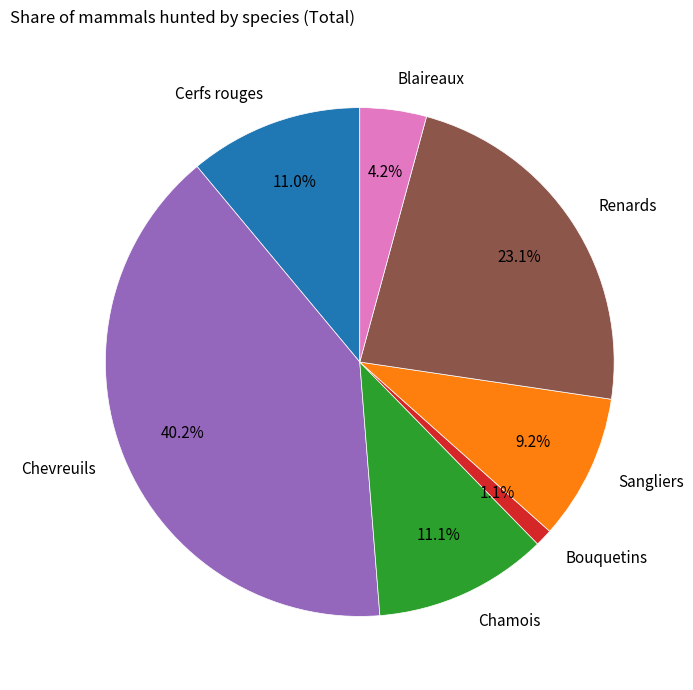

To the nearest percent, what is the difference between the largest and smallest slice percentages?

39%